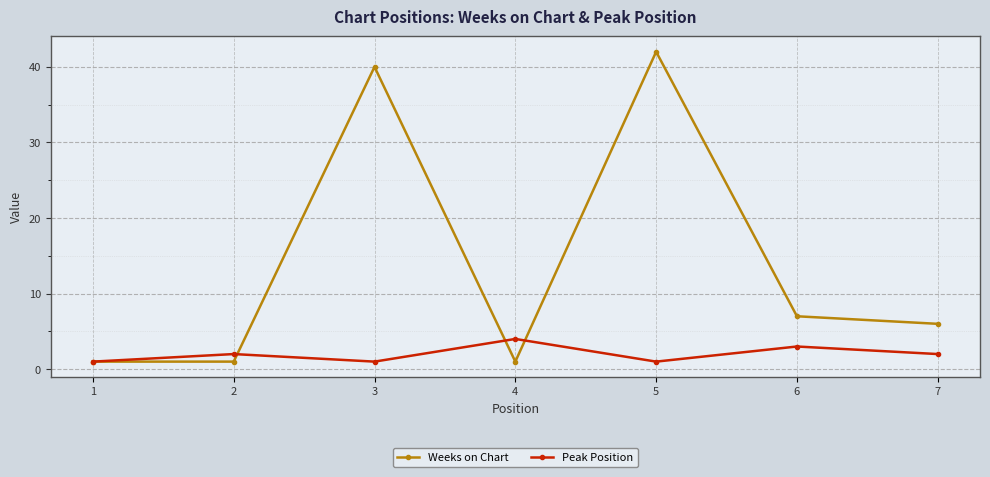

The value of Weeks on Chart at 4 is 1. True or false?

True